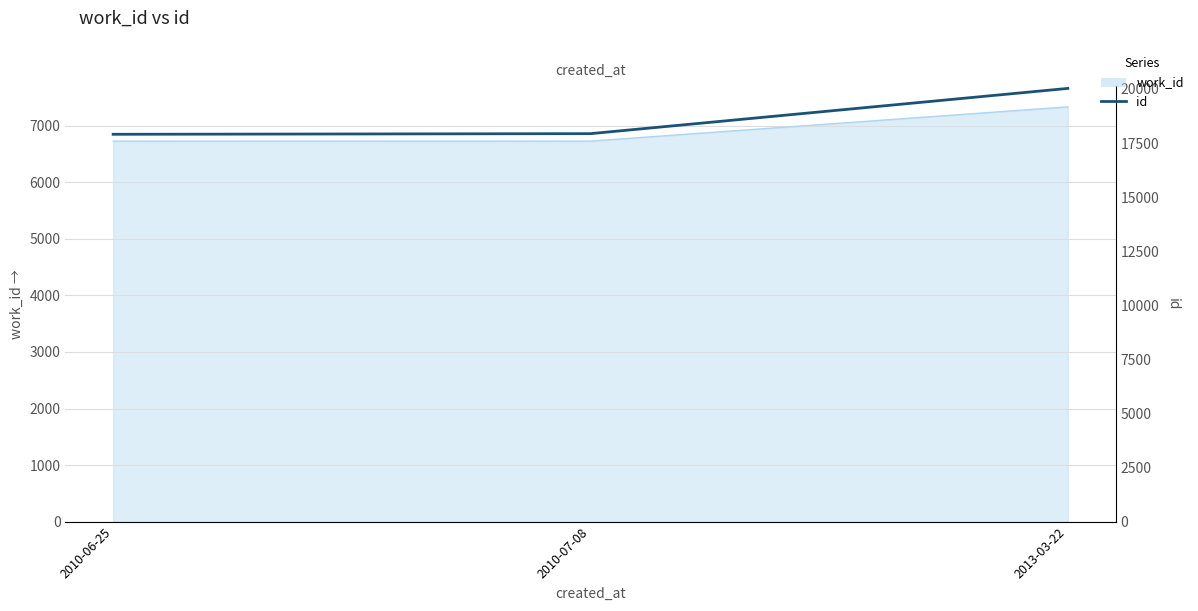

How many data points are above 17934?

1